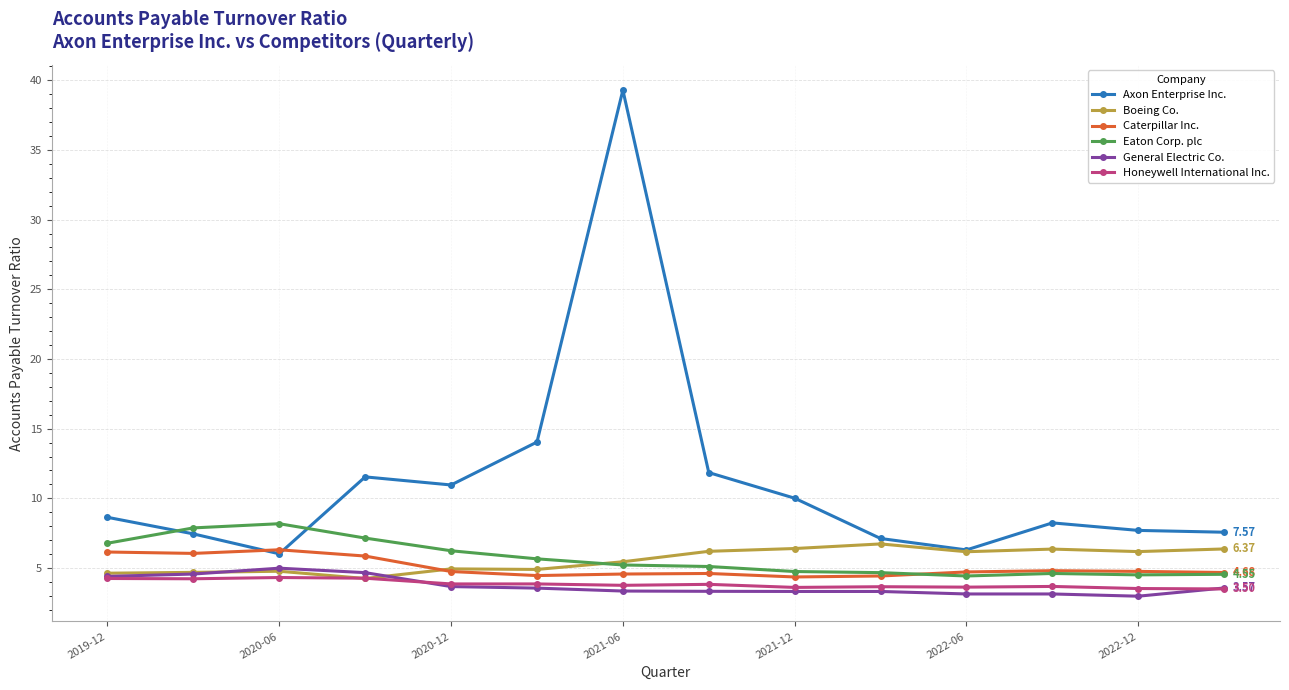

Which series has the largest range (max minus min)?

Axon Enterprise Inc.